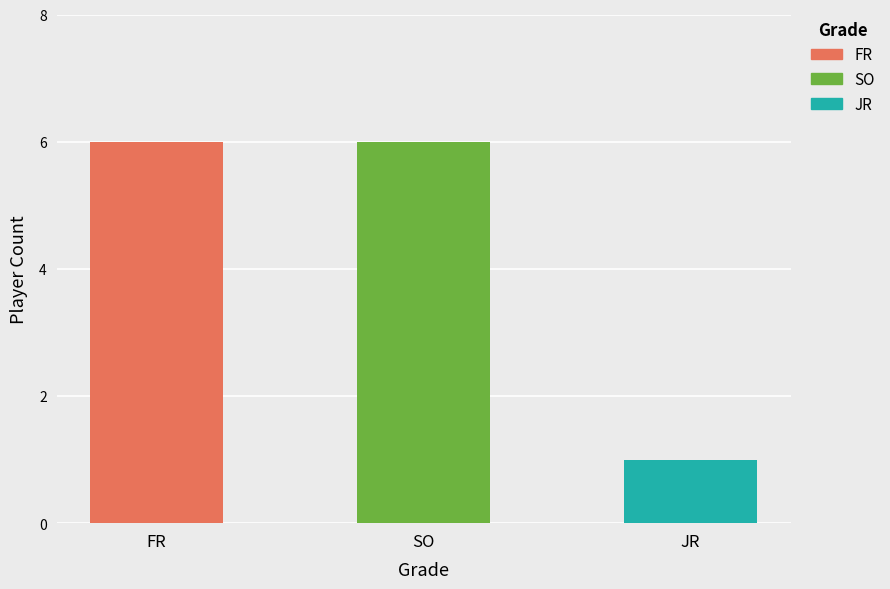

What value does the data have at SO?

6